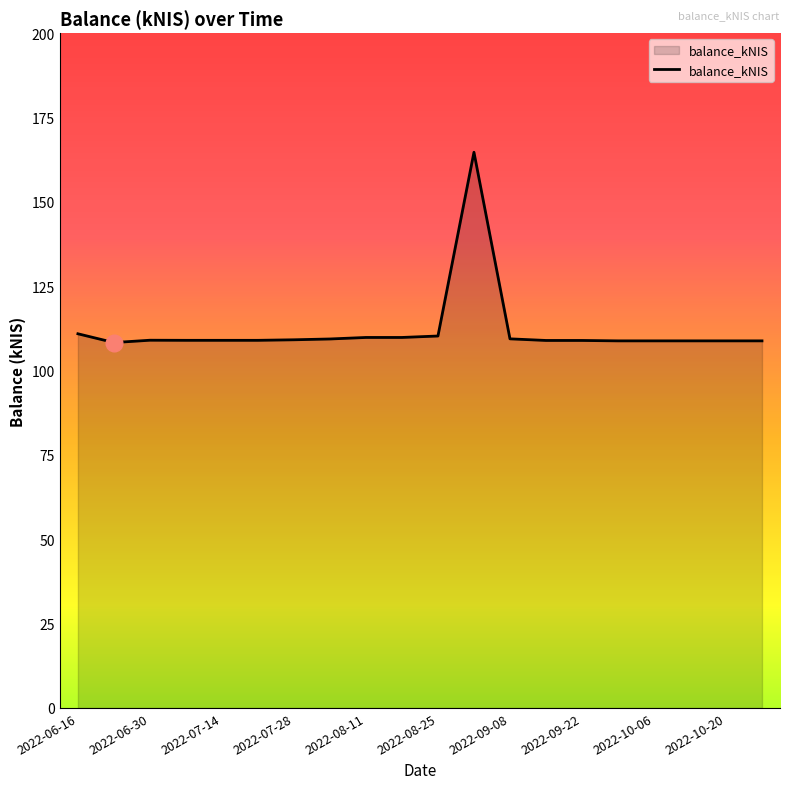

What is the difference between the maximum and minimum values?

56.4